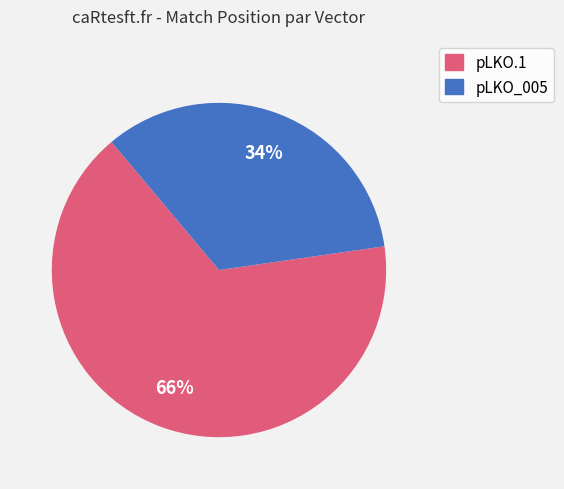

Do pLKO.1 and pLKO_005 together represent more than half of the pie?

Yes